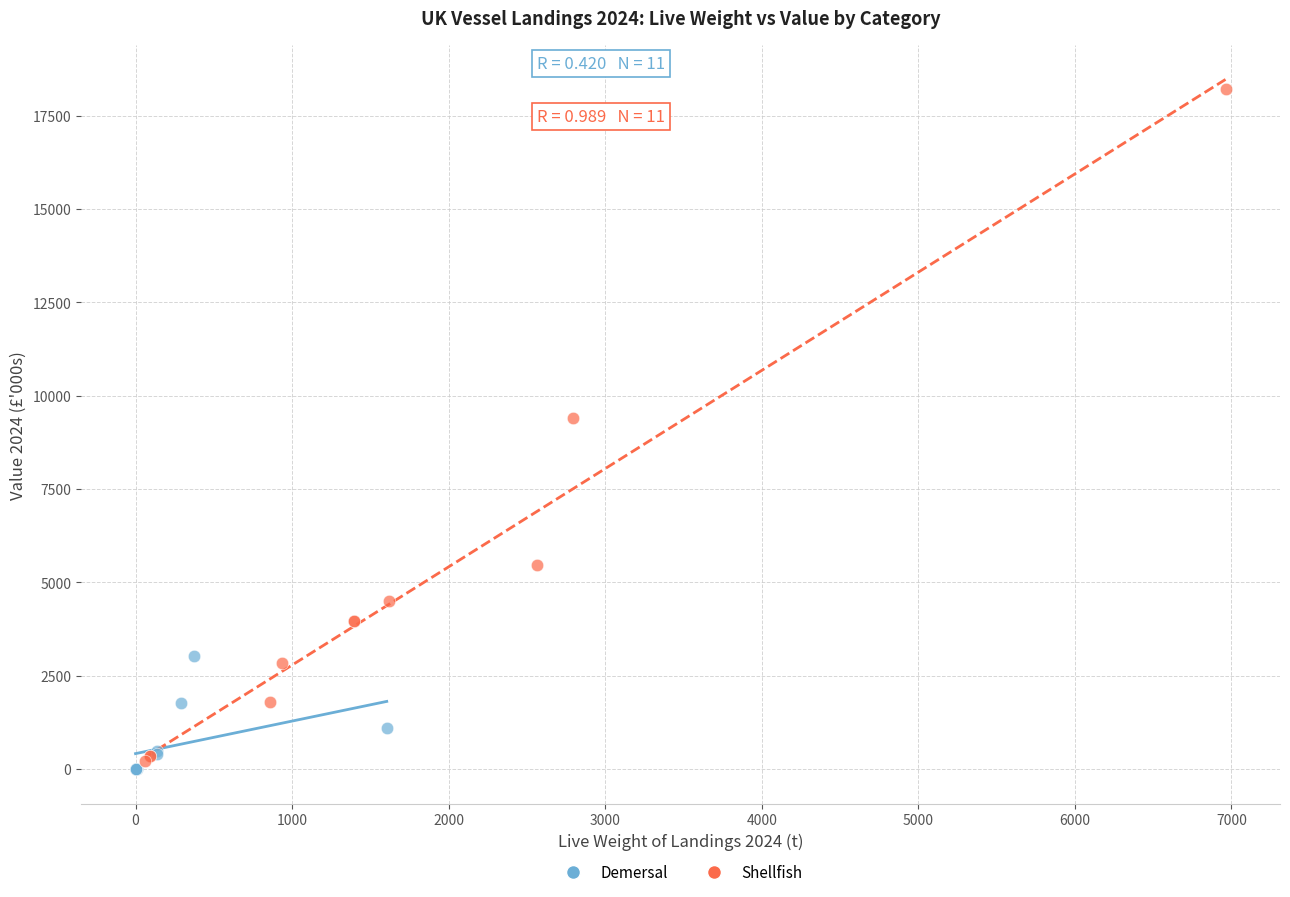

Which series reaches the maximum Y coordinate?

Shellfish